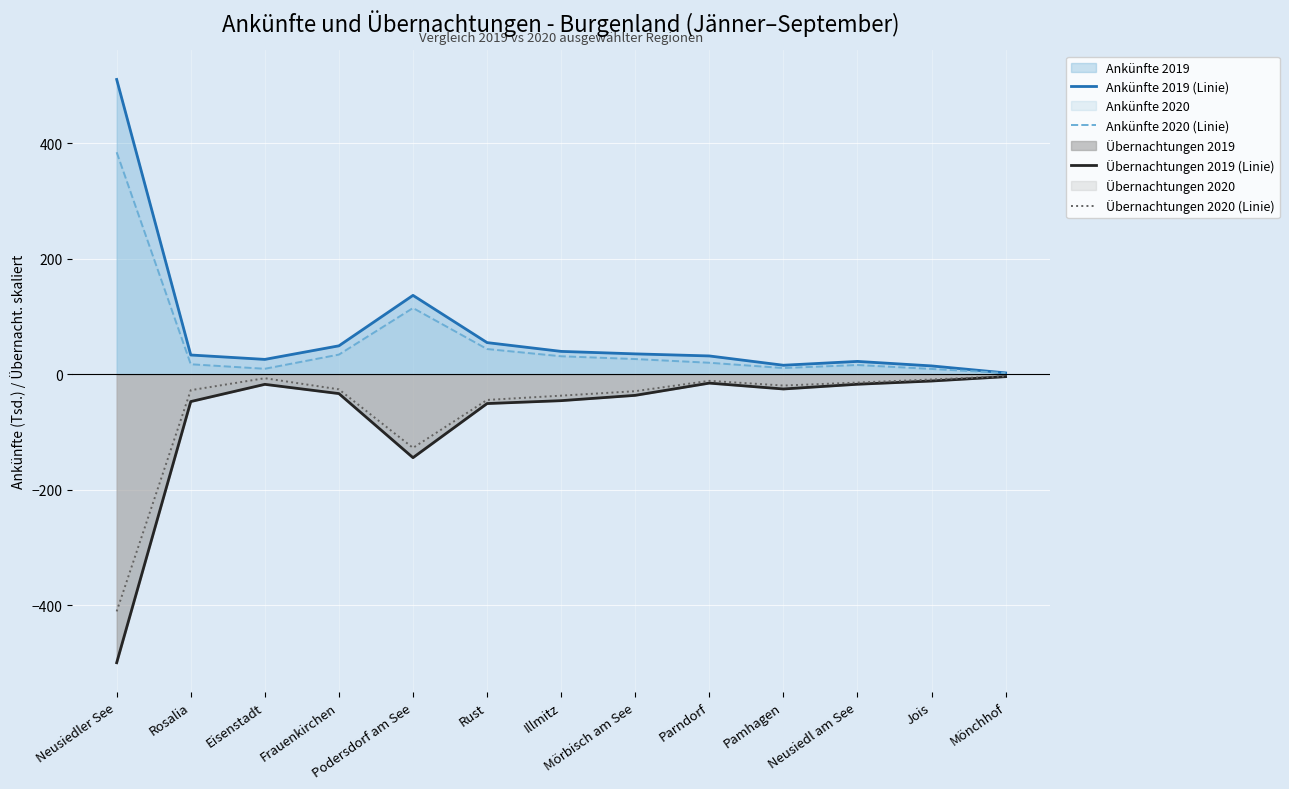

True or false: Übernachtungen 2019 (Linie) and Ankünfte 2020 (Linie) cross at least once.

False